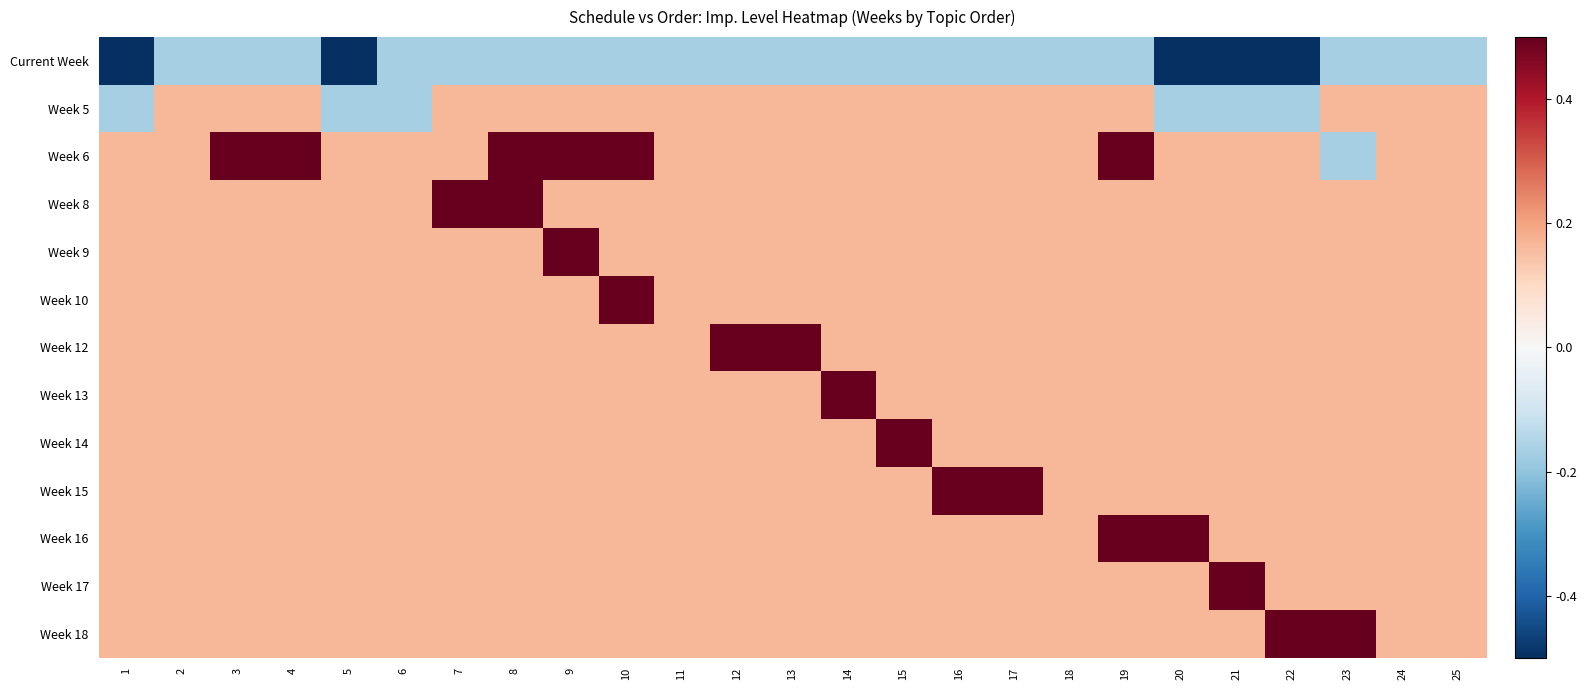

Rank the series by their maximum value, from lowest to highest.

Current Week, Week 5, Week 6, Week 8, Week 9, Week 10, Week 12, Week 13, Week 14, Week 15, Week 16, Week 17, Week 18